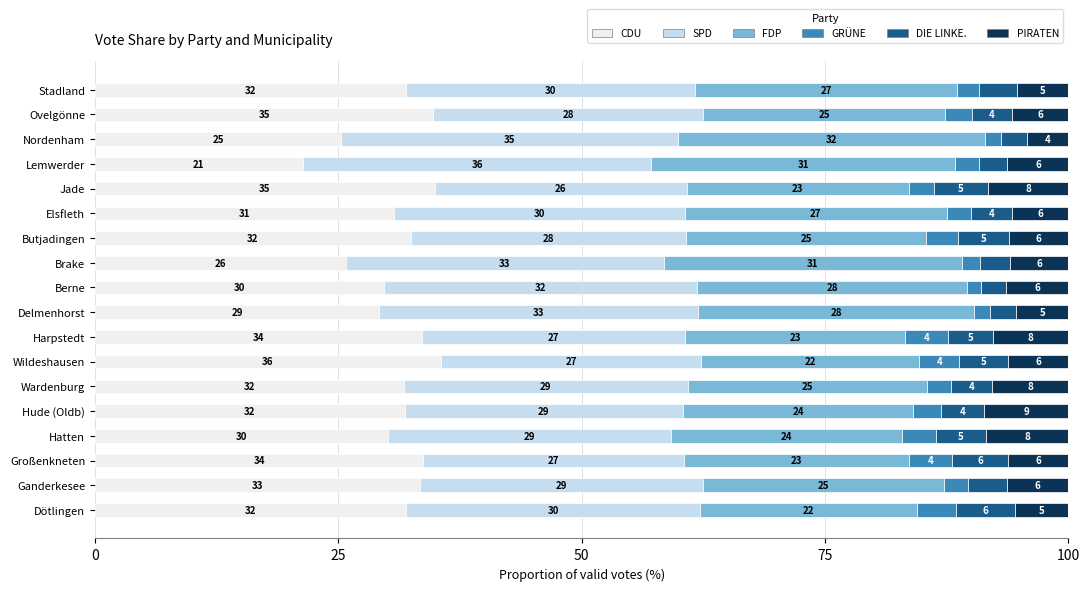

Where is CDU nearest to the value 28?

Delmenhorst